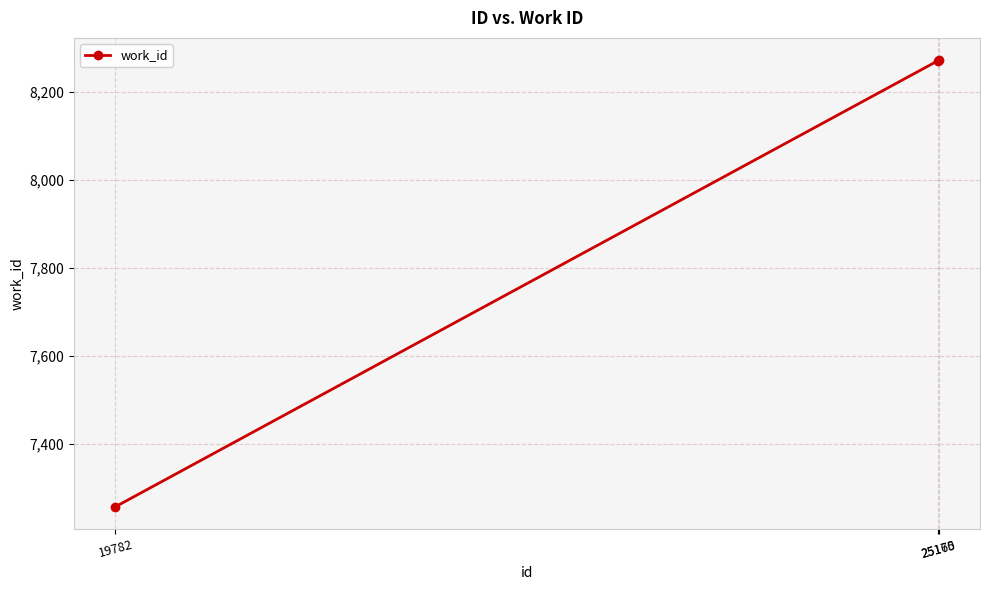

What is the difference between the maximum and minimum values?

1013